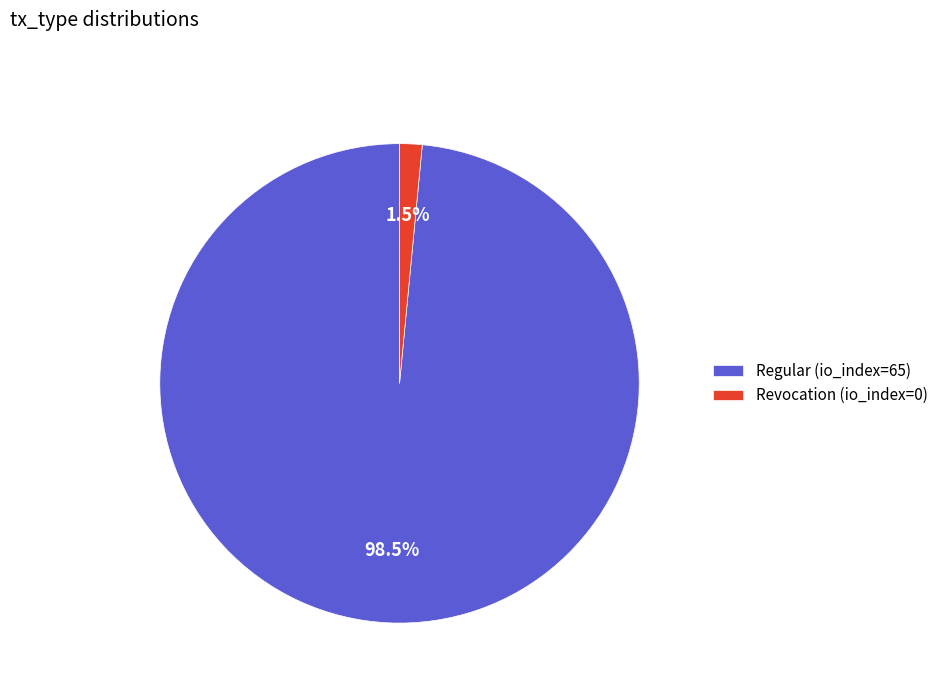

What is the largest slice in the pie chart?

Regular (io_index=65)